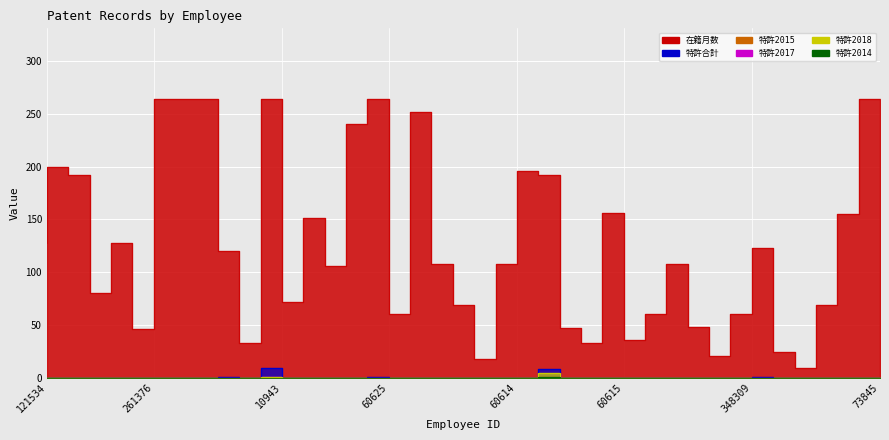

What is the greatest value displayed?

264